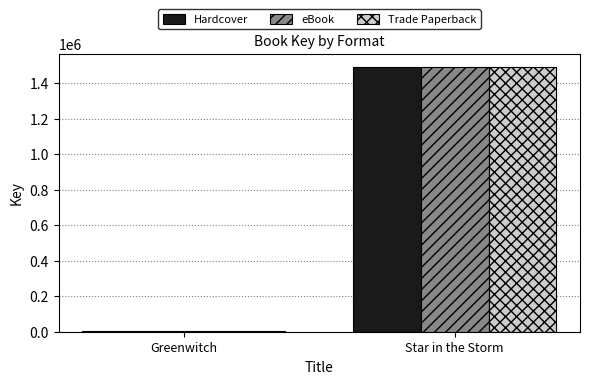

How many bars are there in total?

6